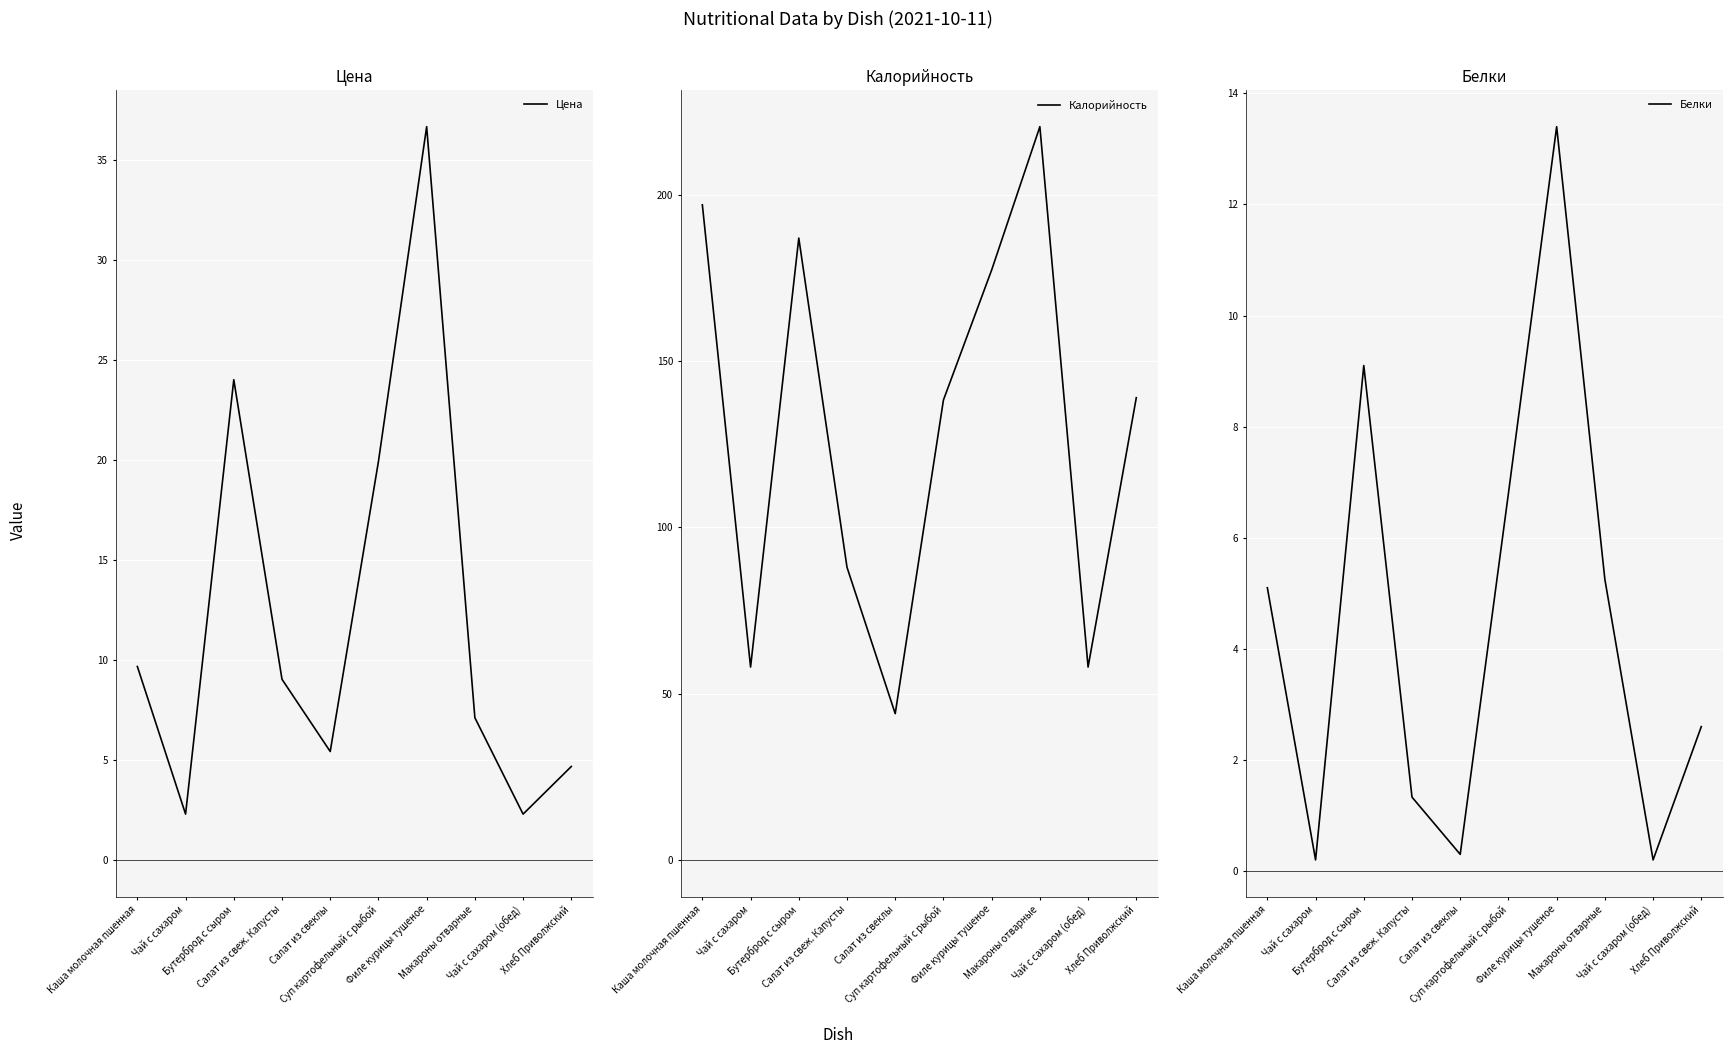

Is it true that Цена equals 7.1 at Макароны отварные?

True